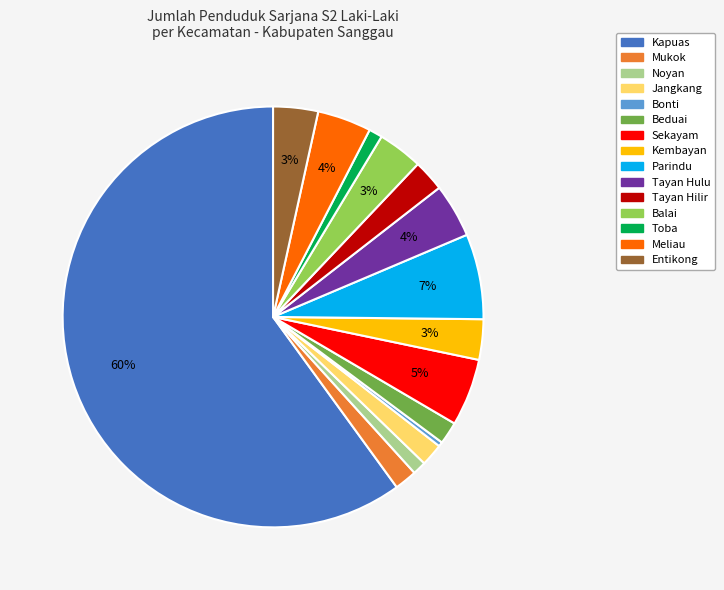

How many slices are in this pie chart?

15